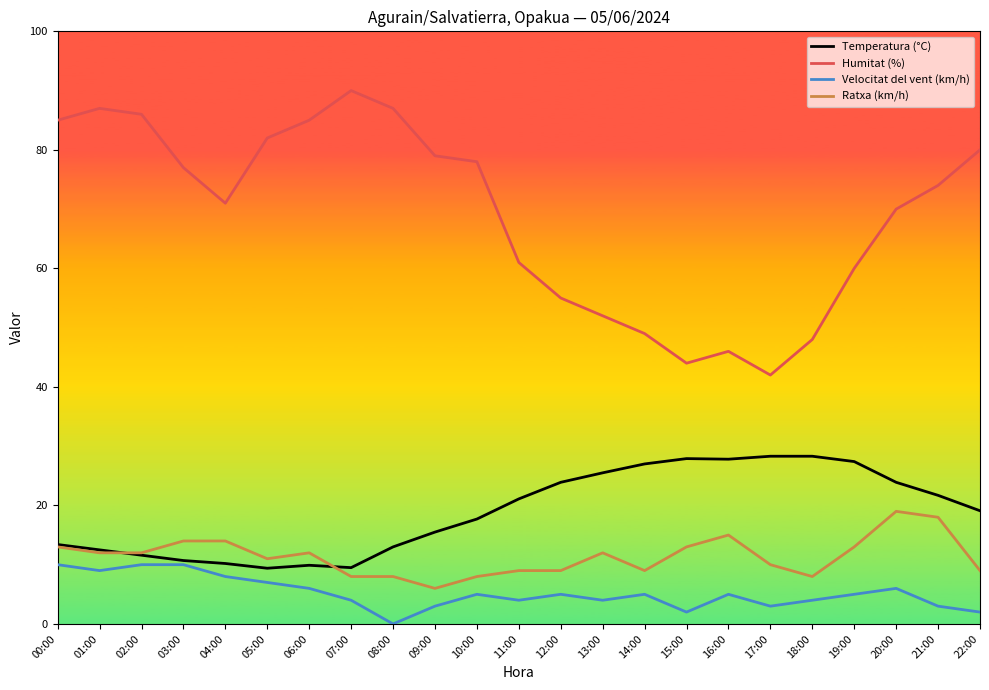

At which category does the chart reach its peak across all series?

07:00